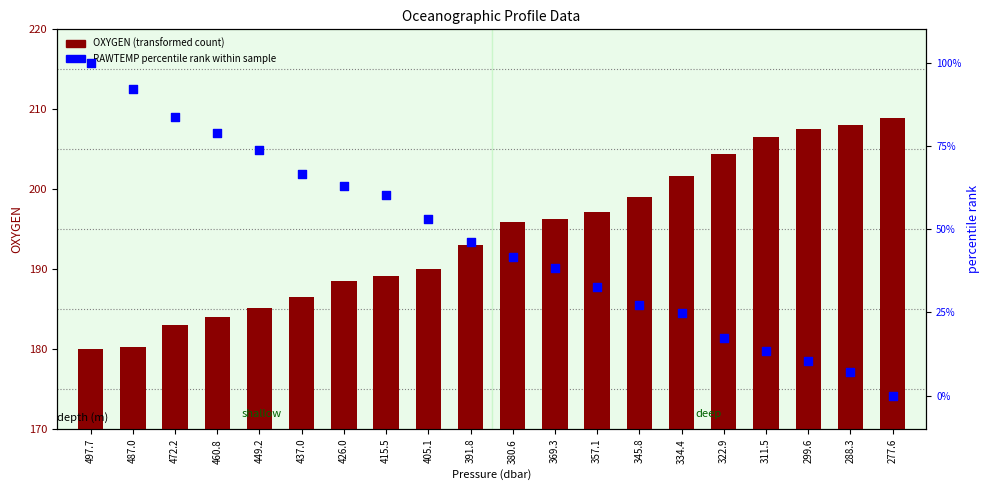

What is the total value across all series at 472.2?

266.6